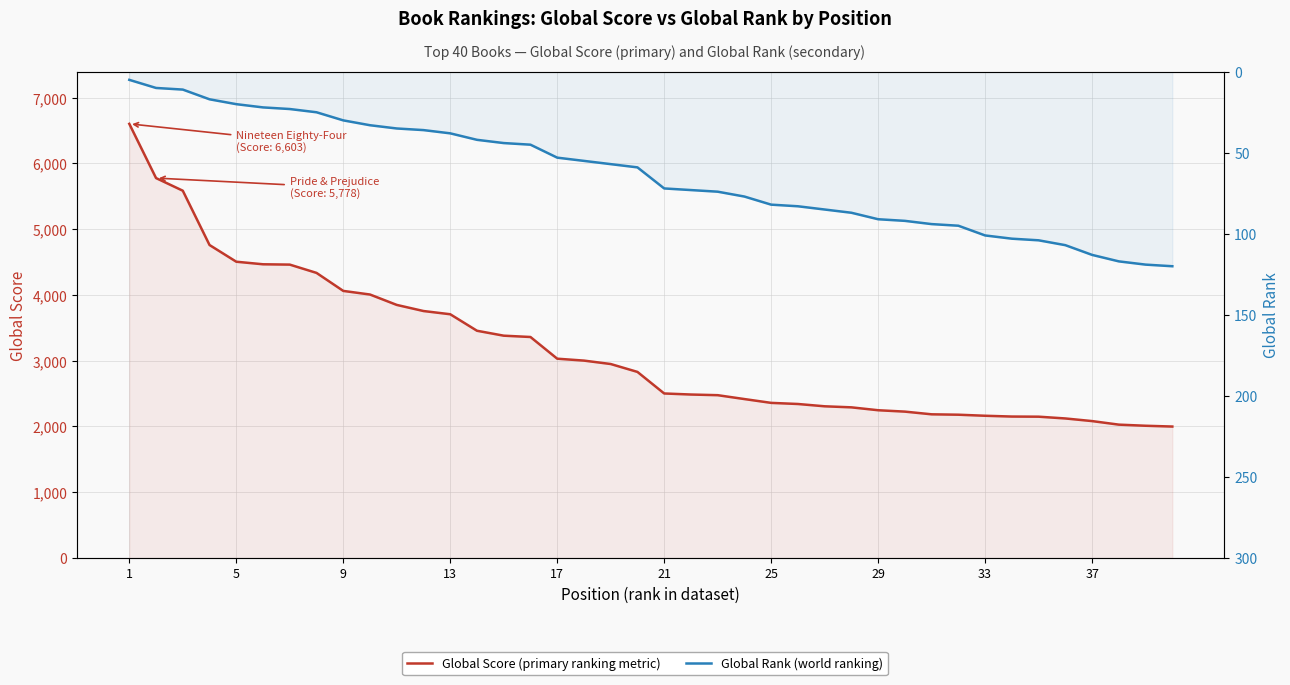

Reading right to left, what are all the values shown in this chart?

Global Score (primary ranking metric): 1999	2011	2028	2082	2122	2149	2151	2163	2179	2185	2226	2247	2291	2307	2342	2359	2417	2476	2486	2502	2830	2950	3002	3031	3361	3381	3456	3707	3756	3849	4007	4062	4336	4462	4467	4506	4760	5586	5778	6603
Global Rank (world ranking): 120	119	117	113	107	104	103	101	95	94	92	91	87	85	83	82	77	74	73	72	59	57	55	53	45	44	42	38	36	35	33	30	25	23	22	20	17	11	10	5